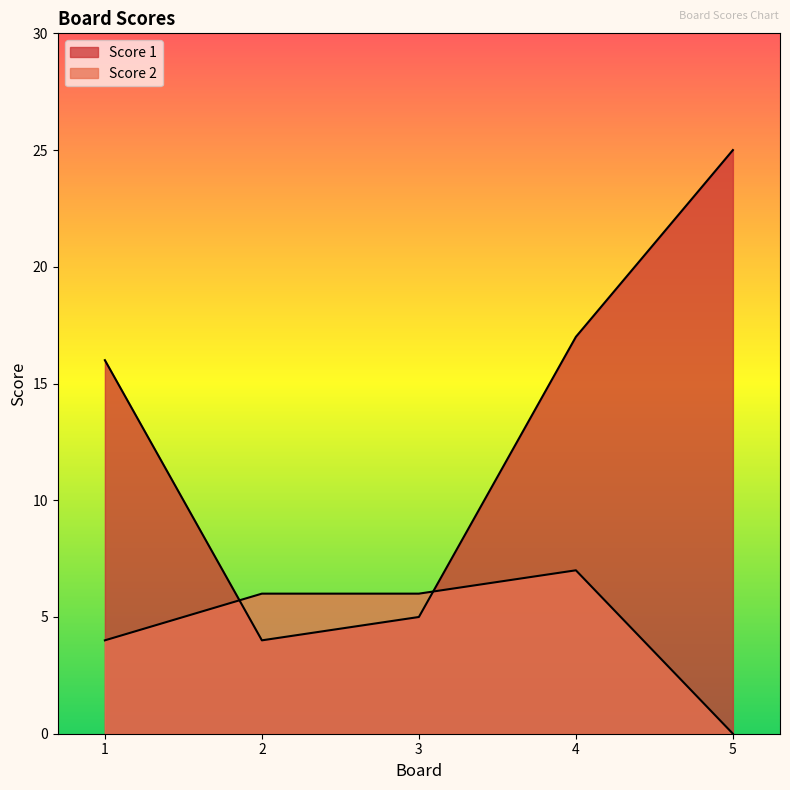

Count the number of categories in the chart.

5